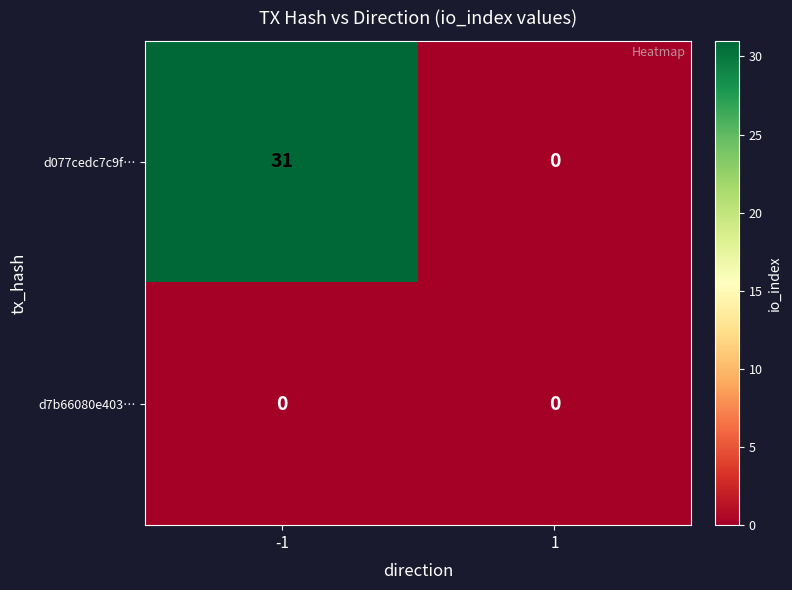

List the series in order of their peak value, highest first.

d077cedc7c9f…, d7b66080e403…